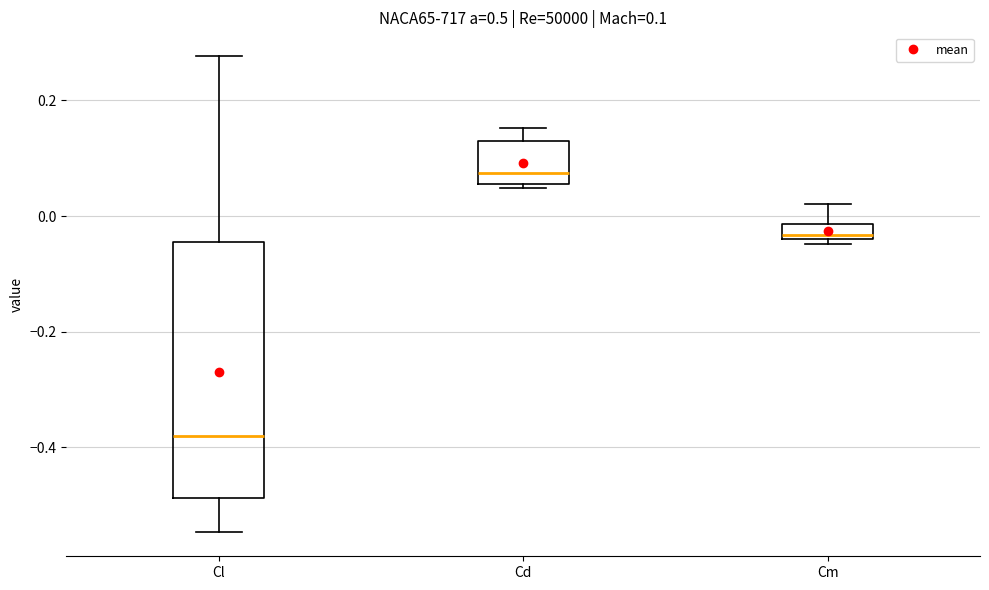

Comparing the boxes themselves (not the whiskers), which one is the tallest?

Cl